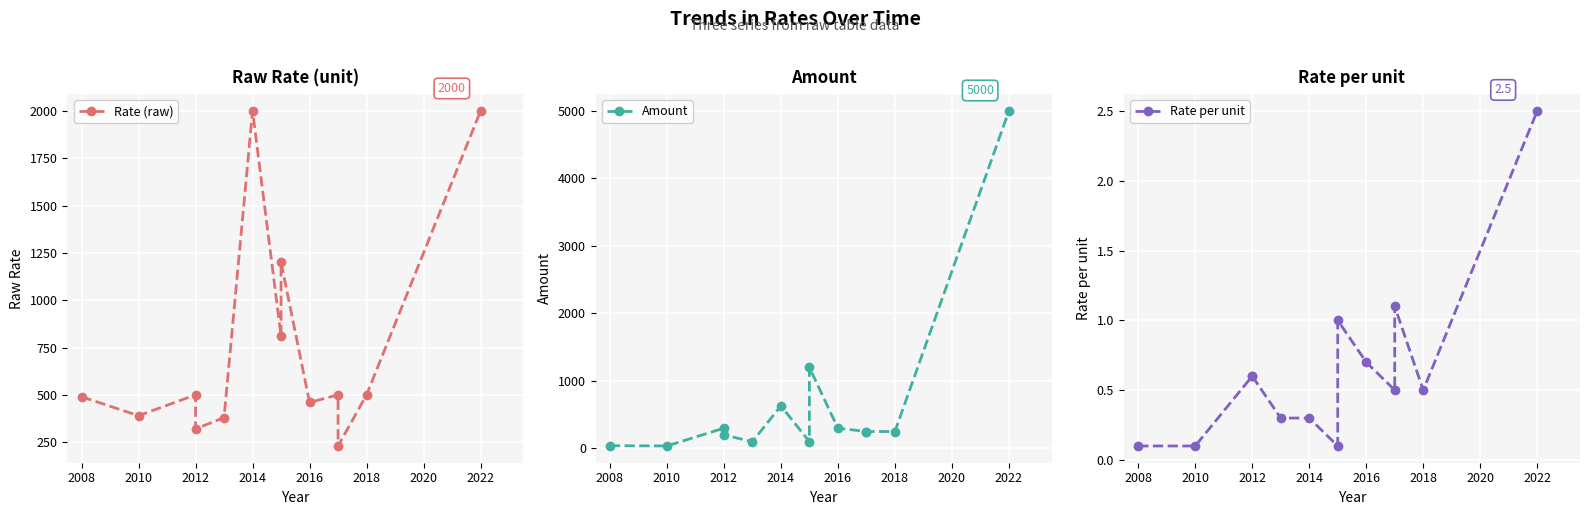

True or false: Rate per unit has a value of 0.2 at 2018.

False